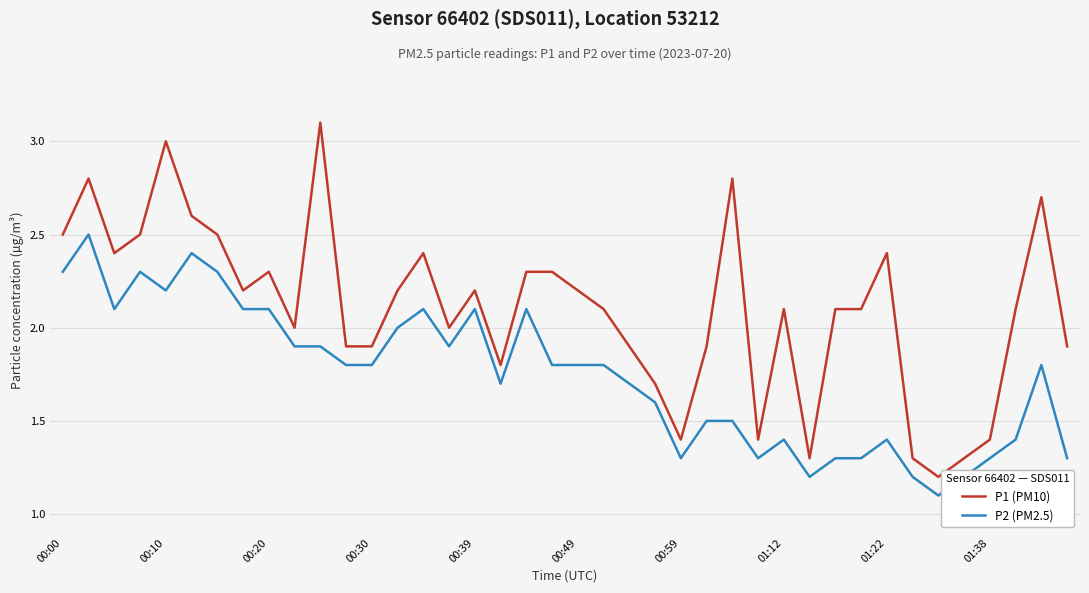

Which series has the widest spread of values?

P1 (PM10)